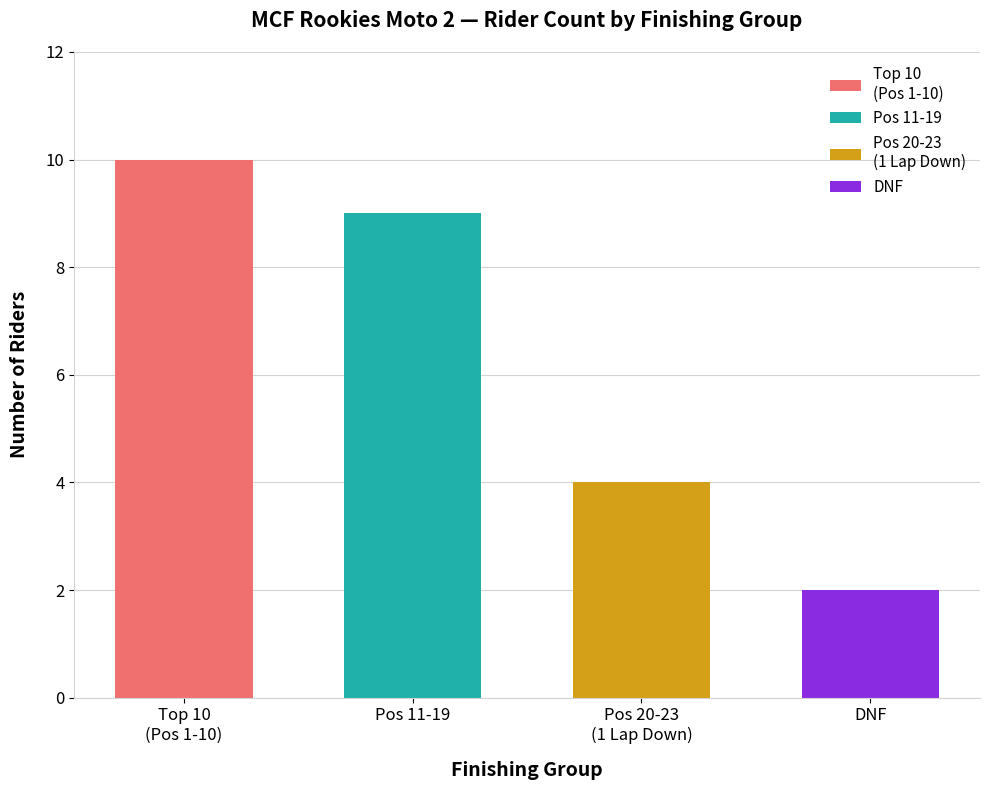

Which category has the highest value across all series?

Top 10
(Pos 1-10)